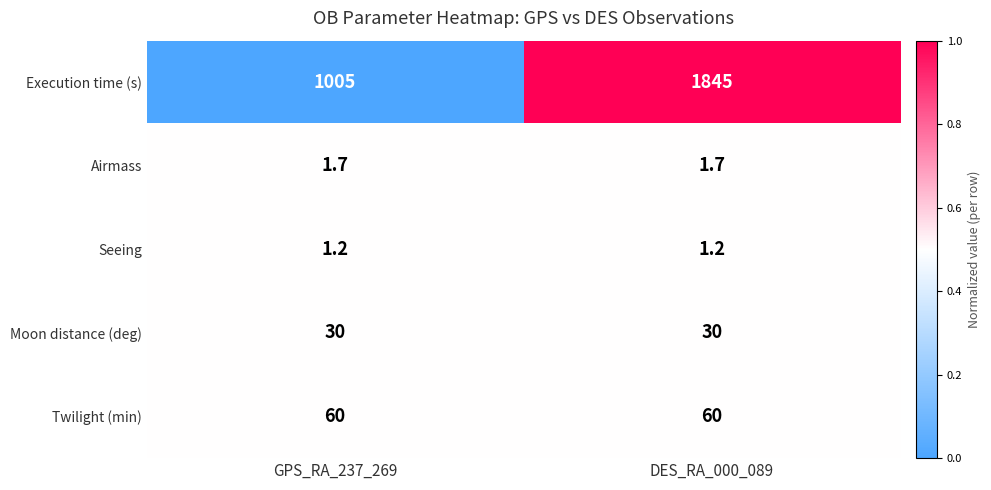

How many data points does each series have?

2